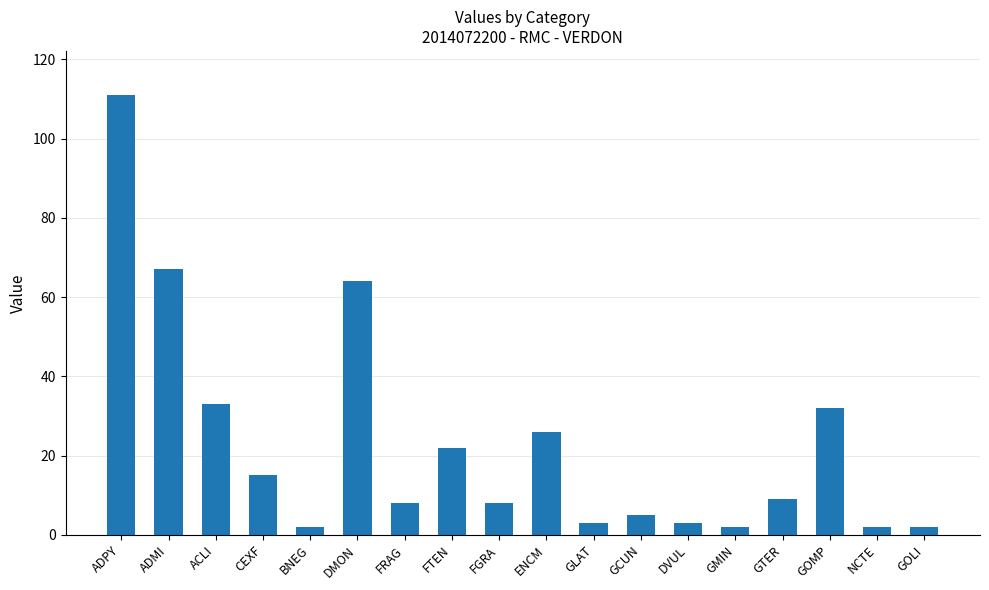

What is the average value?

23